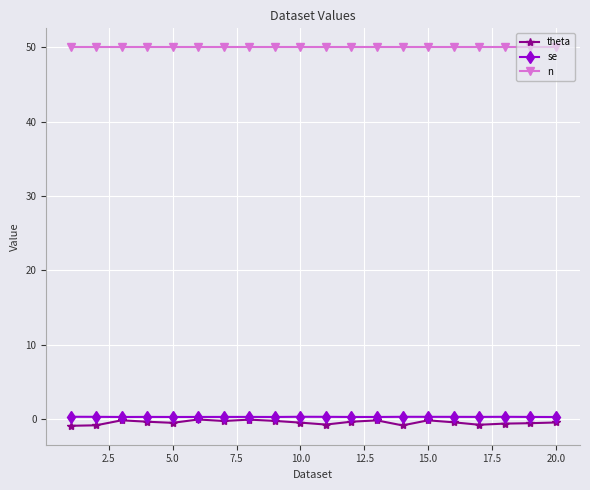

What is the minimum value for se?

0.3